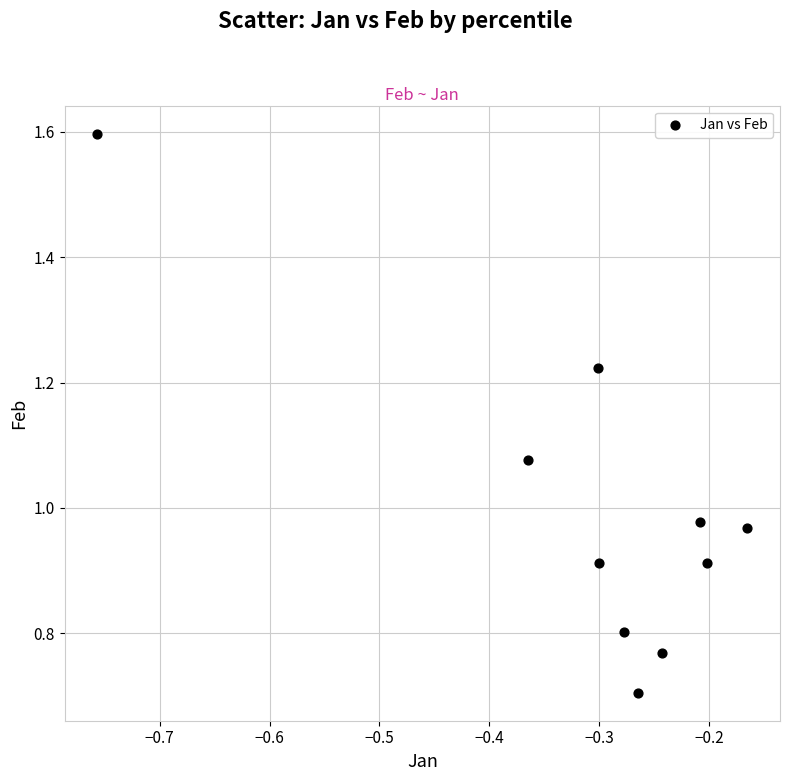

What is the average X value?

-0.3